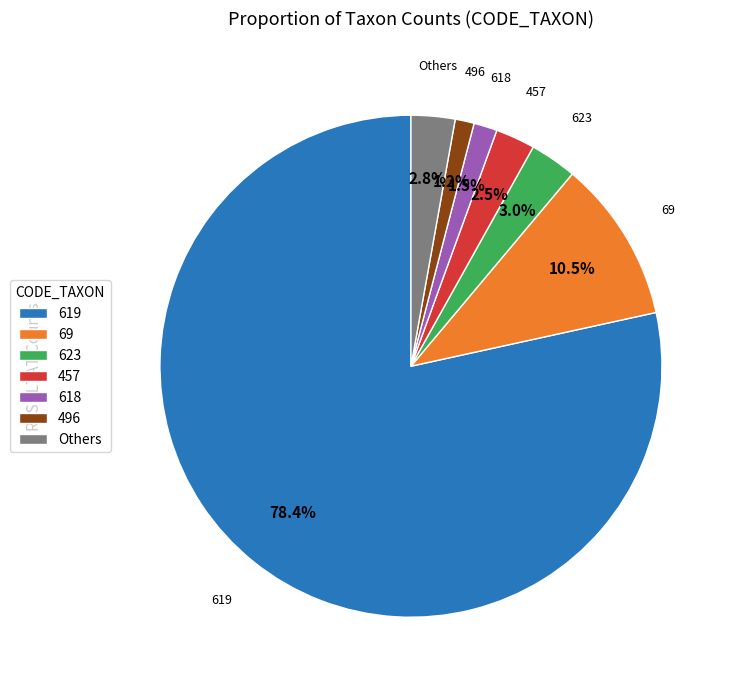

Does 619 represent more than half of the total?

Yes